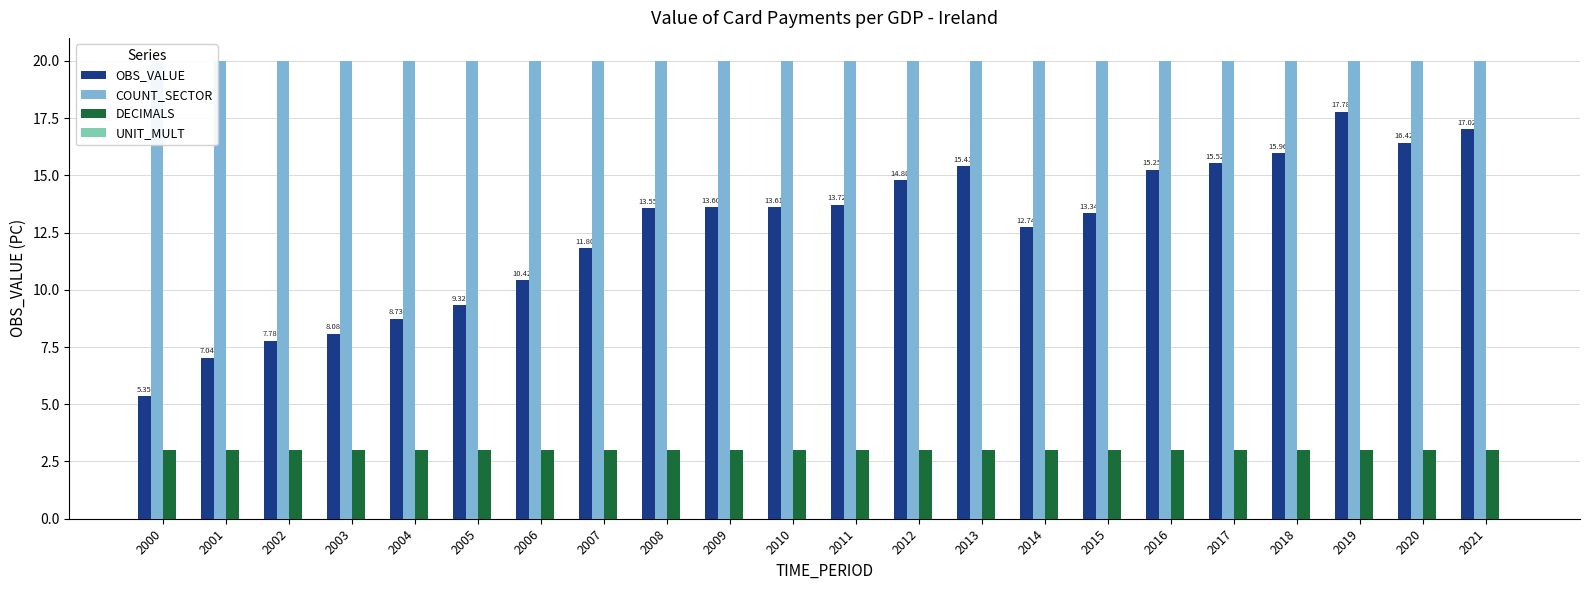

Where is COUNT_SECTOR nearest to the value 20?

2000